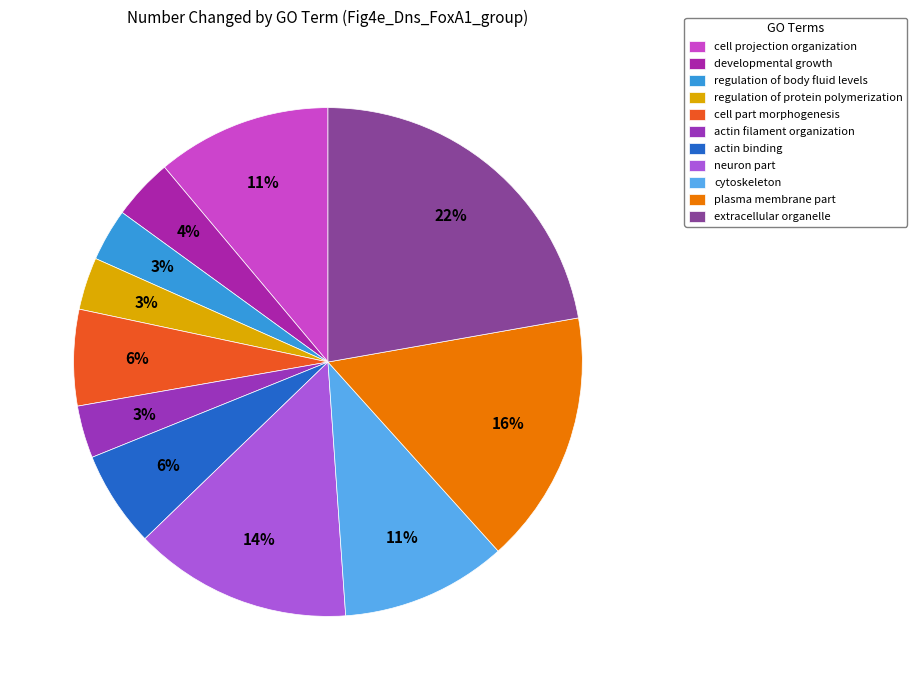

How many segments does this pie chart have?

11